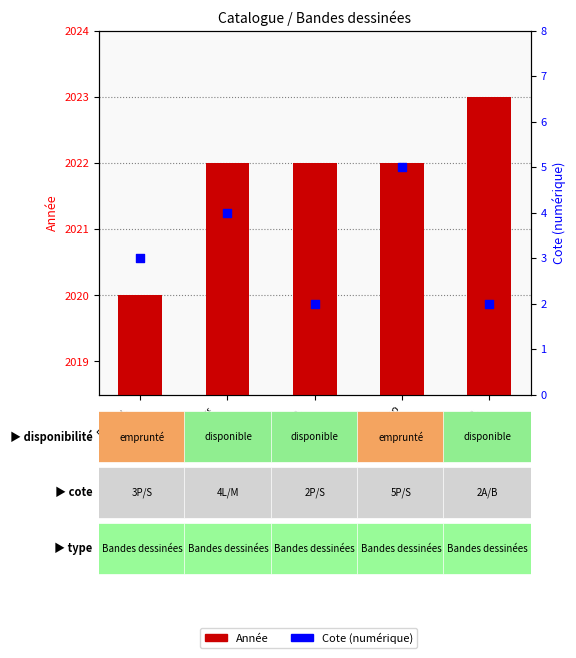

Which series has the widest spread of Y values?

Année